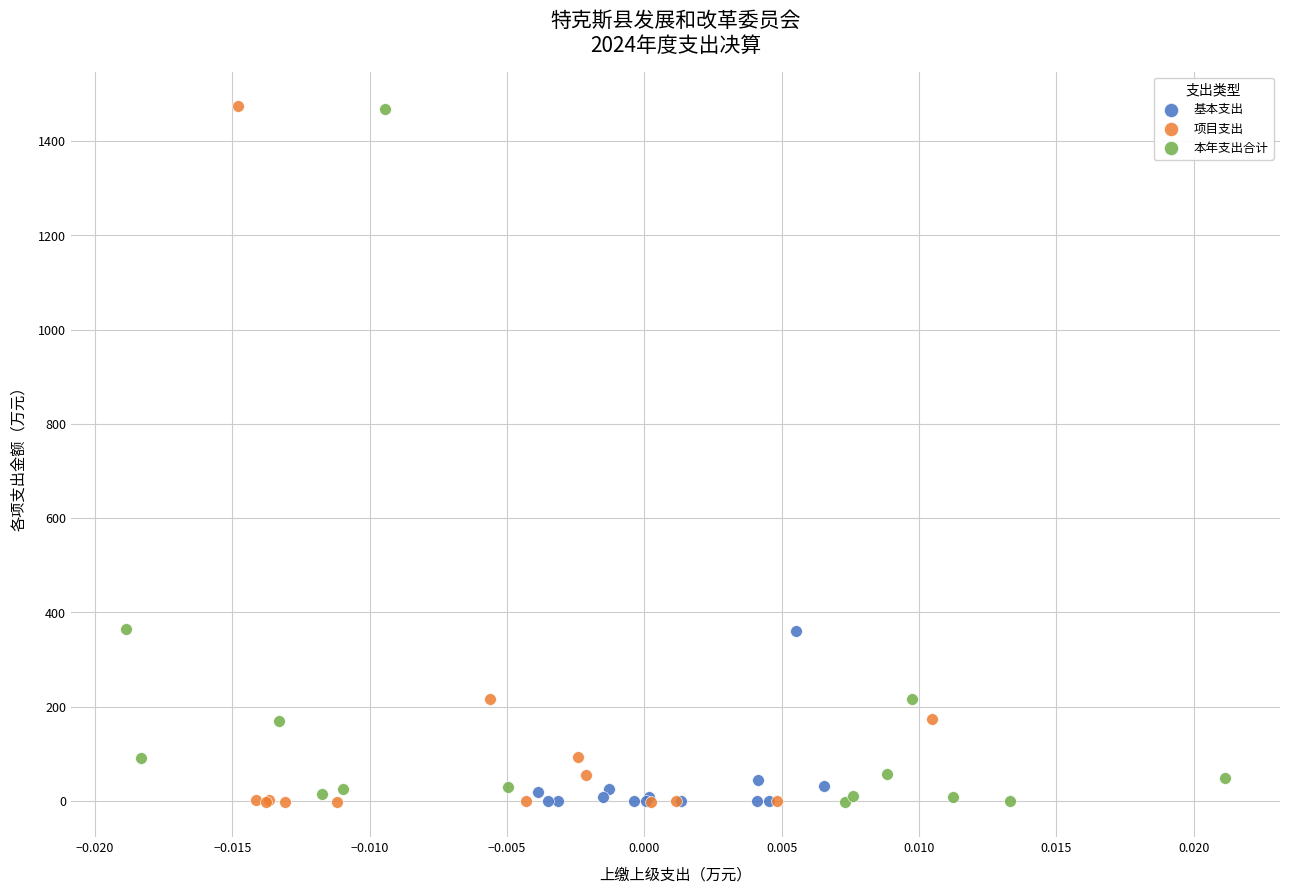

What are all the series names shown in the legend?

基本支出, 项目支出, 本年支出合计